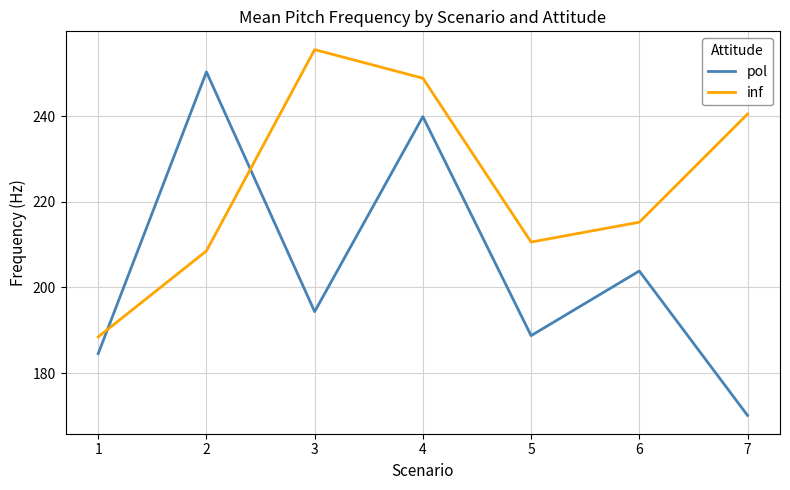

Rank the categories by pol value from lowest to highest.

7, 1, 5, 3, 6, 4, 2